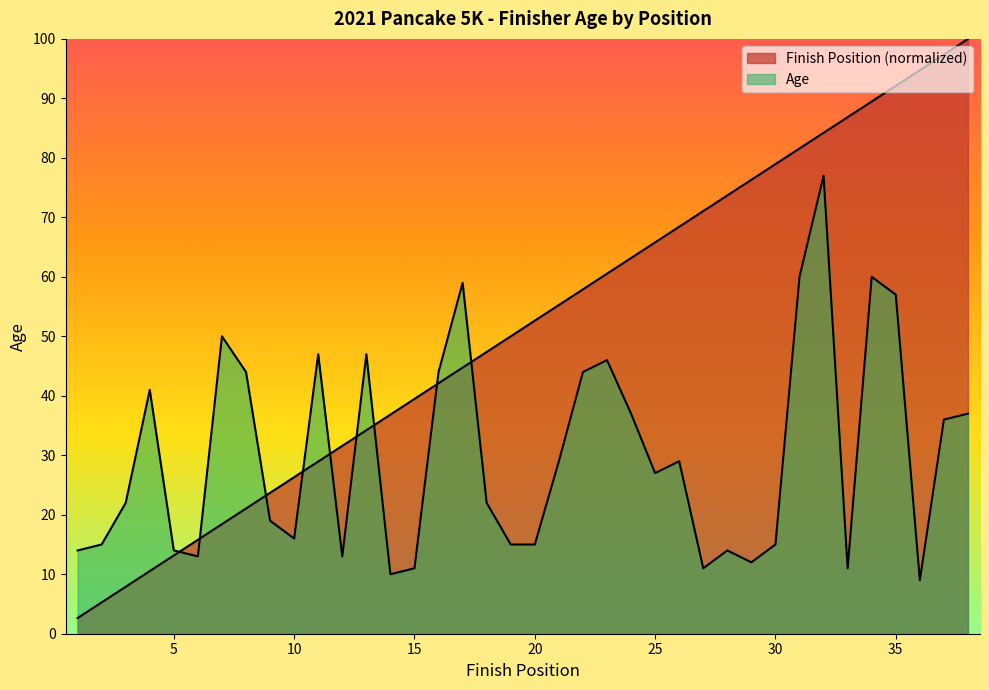

List the labels in order of Finish Position value, largest first.

38, 37, 36, 35, 34, 33, 32, 31, 30, 29, 28, 27, 26, 25, 24, 23, 22, 21, 20, 19, 18, 17, 16, 15, 14, 13, 12, 11, 10, 9, 8, 7, 6, 5, 4, 3, 2, 1